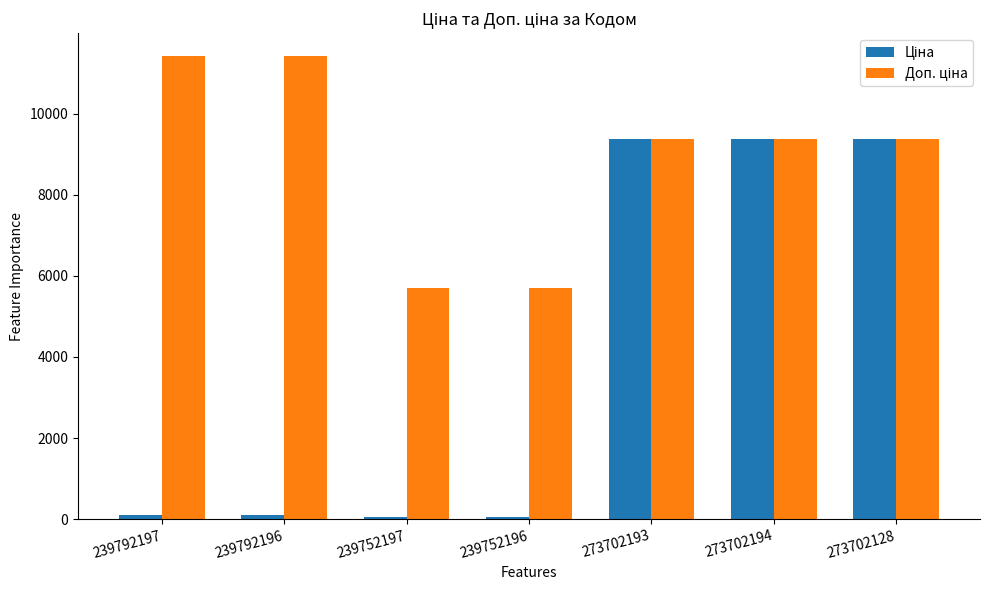

What position from the right is 239752196?

4